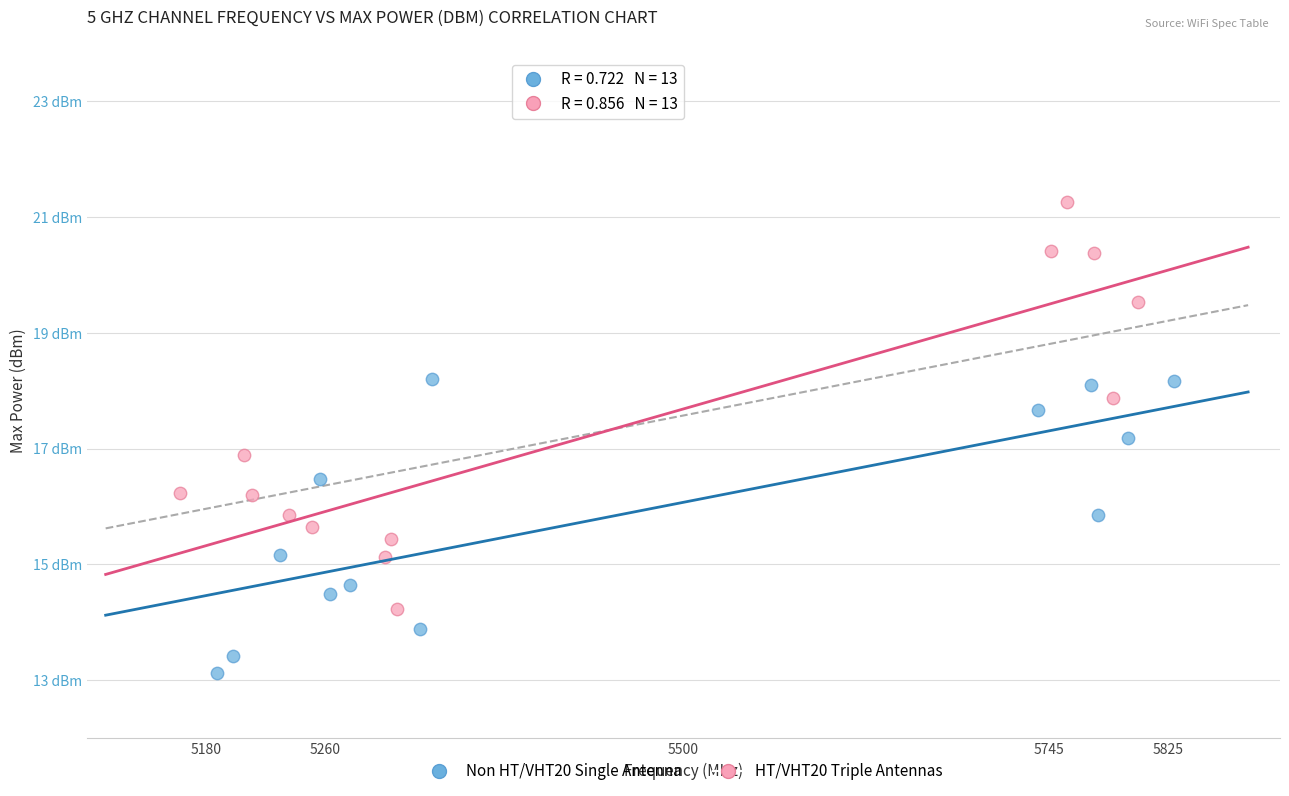

What are all the series names shown in the legend?

Non HT/VHT20 Single Antenna, HT/VHT20 Triple Antennas